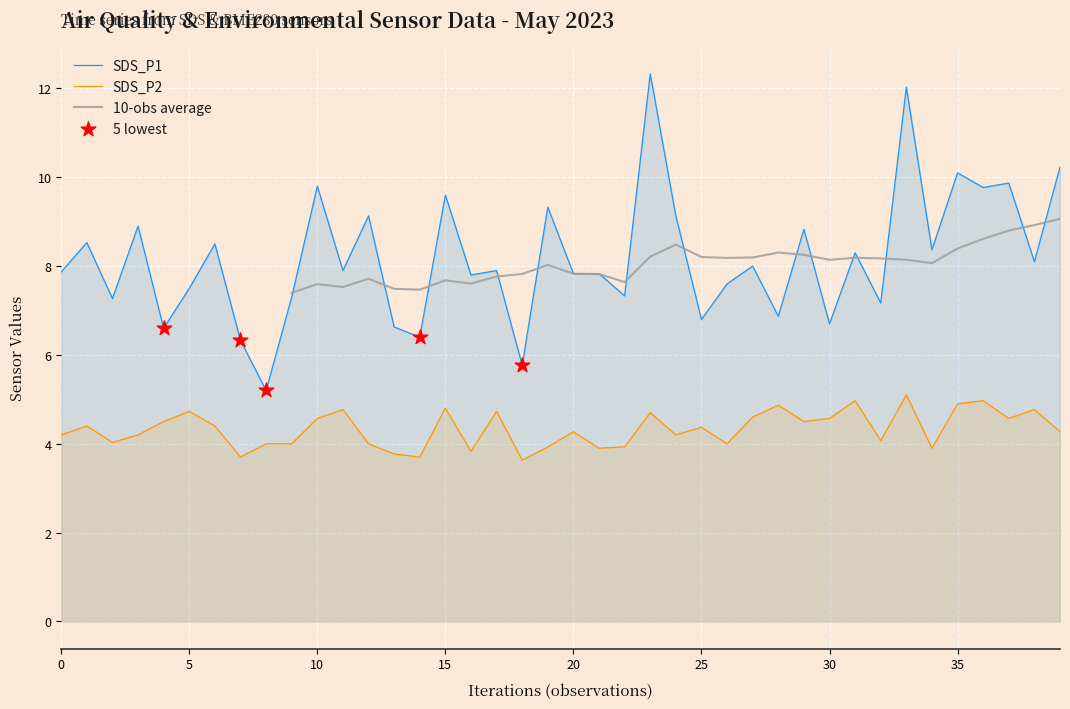

What is the total value across all series at 15?

14.4